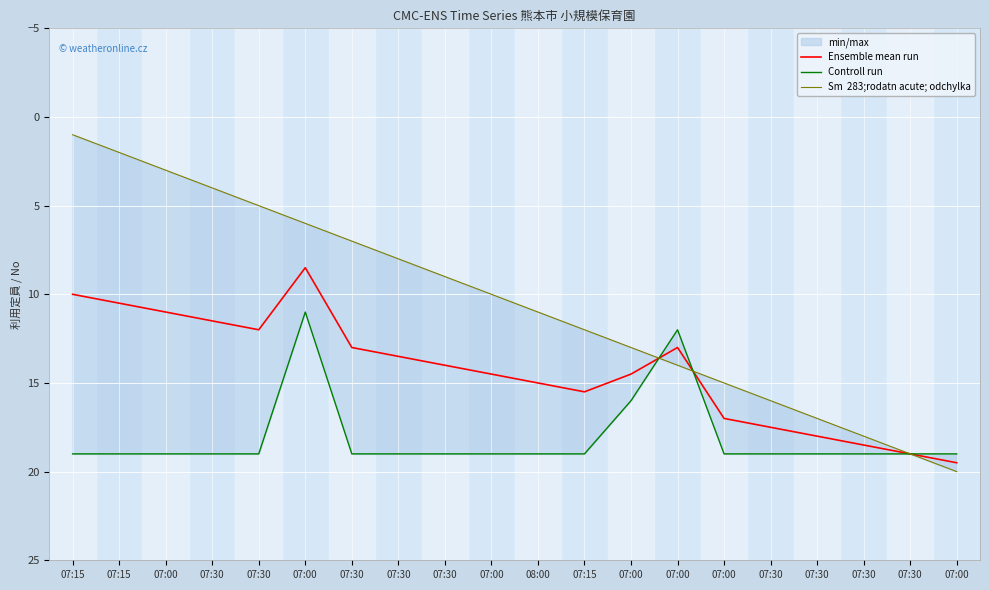

How many lines are shown in the chart?

3